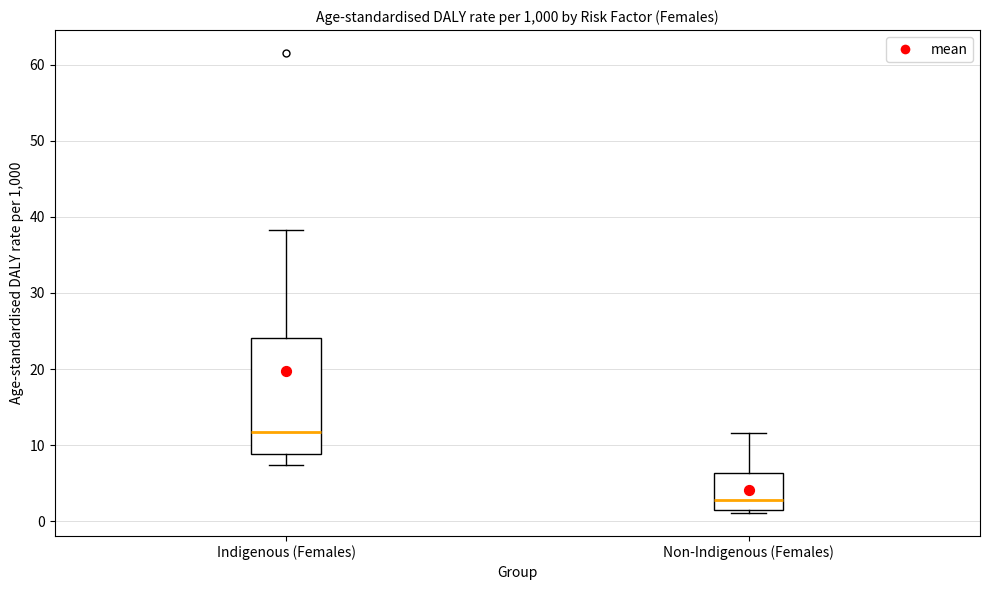

Reading left to right, read every box against the y-axis: the position of its median line, the range the box covers, and the ends of its whiskers. The values are not printed on the chart, so give them approximately, as read against the axis.

Indigenous (Females): median 12, box 9 to 24, whiskers 7 to 38
Non-Indigenous (Females): median 3, box 2 to 6, whiskers 1 to 12